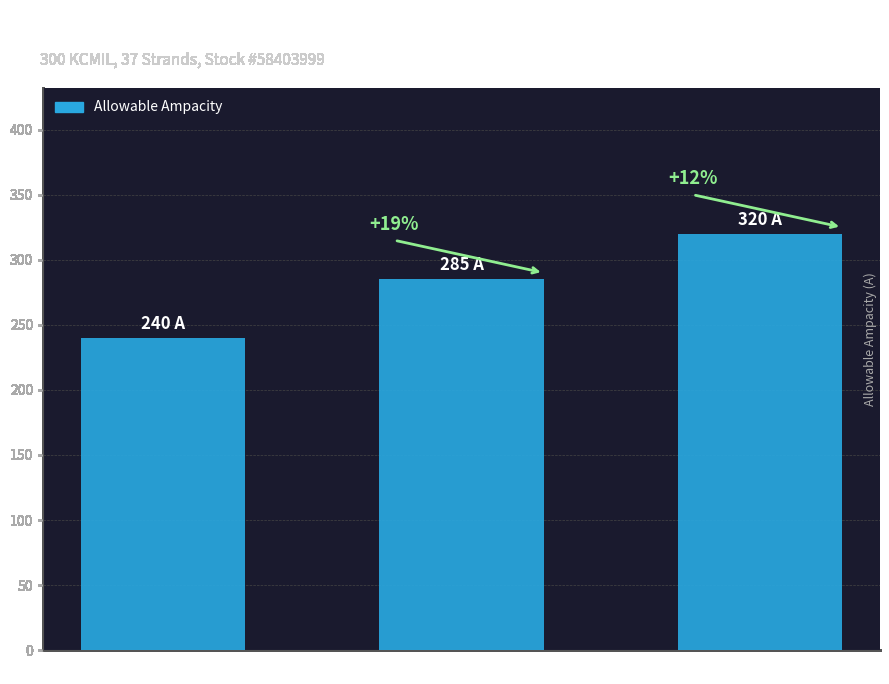

What is the ratio of the value at 75°C to the value at 90°C?

0.9